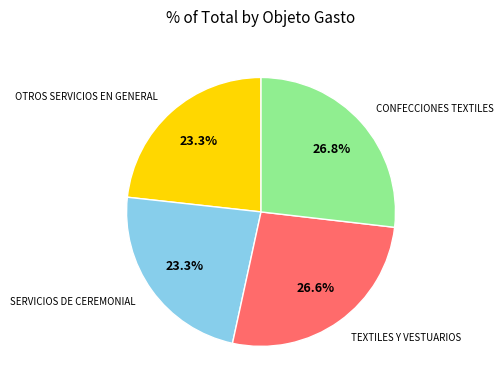

Does any single category account for the majority?

No